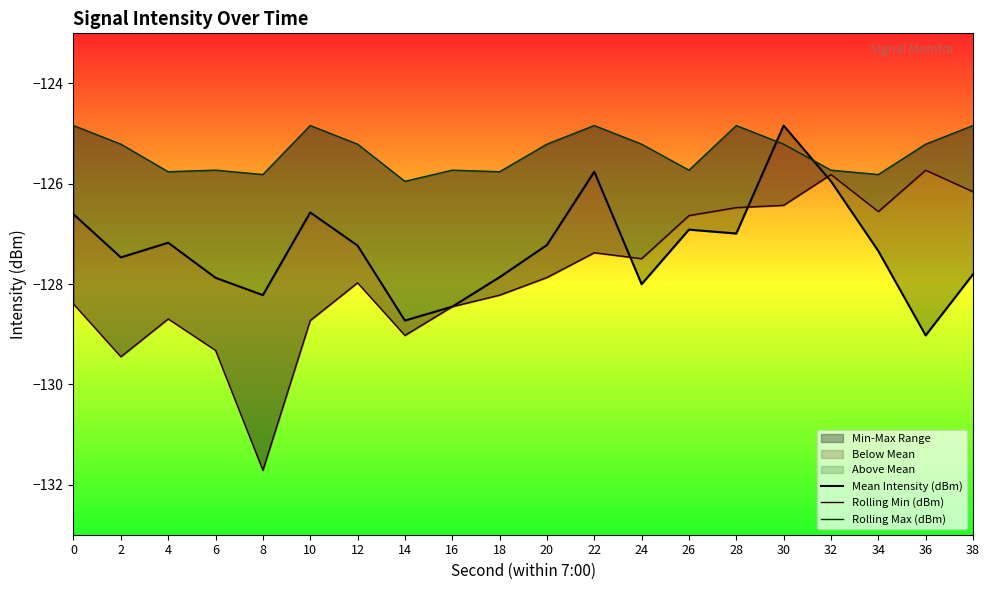

After their last crossing, which series has the higher values: Mean Intensity (dBm) or Rolling Max (dBm)?

Rolling Max (dBm)